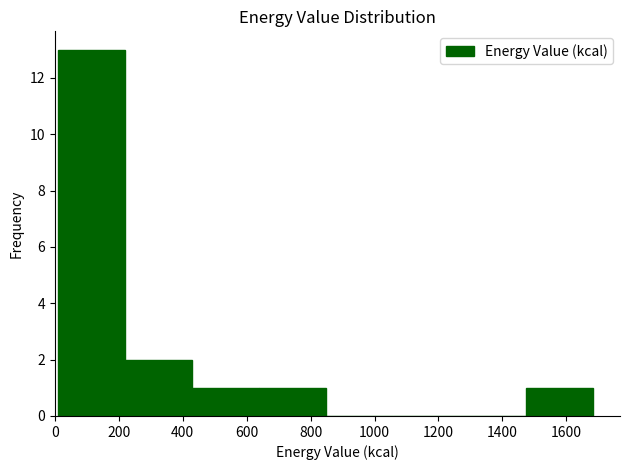

Over which range of the x-axis is the bar tallest?

20 to 220